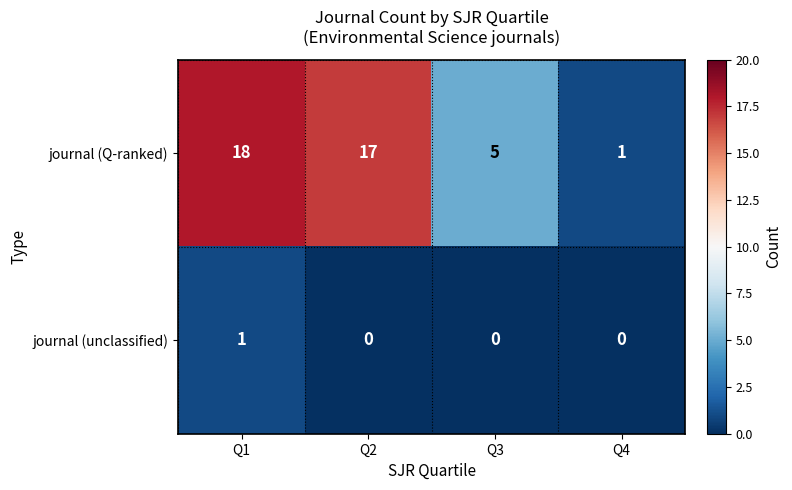

Reading left to right, extract all data points from this chart.

journal (Q-ranked): 18	17	5	1
journal (unclassified): 1	0	0	0